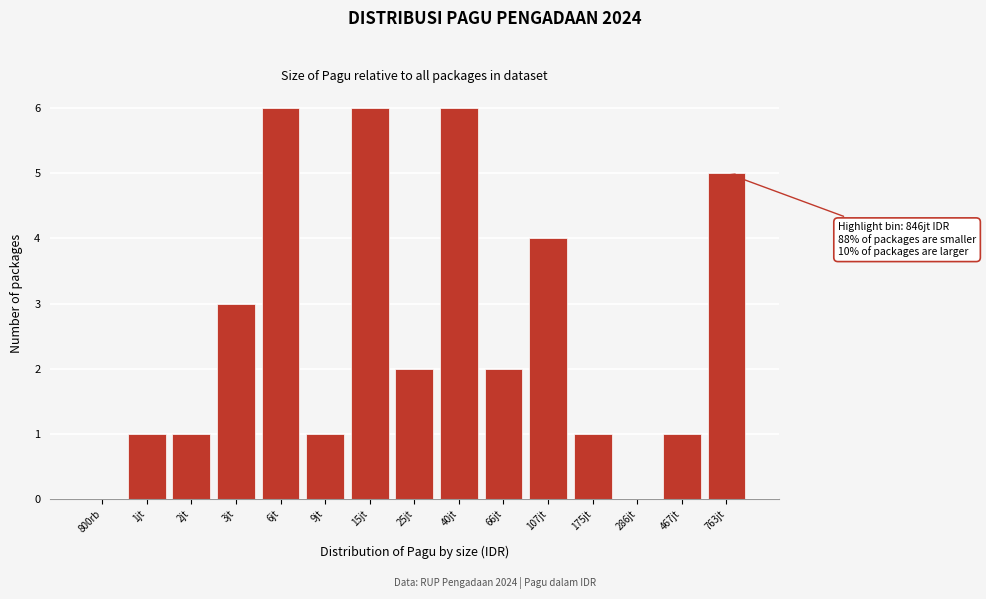

Reading left to right, what are all the values shown in this chart?

800rb=0	1jt=1	2jt=1	3jt=3	6jt=6	9jt=1	15jt=6	25jt=2	40jt=6	66jt=2	107jt=4	175jt=1	286jt=0	467jt=1	763jt=5